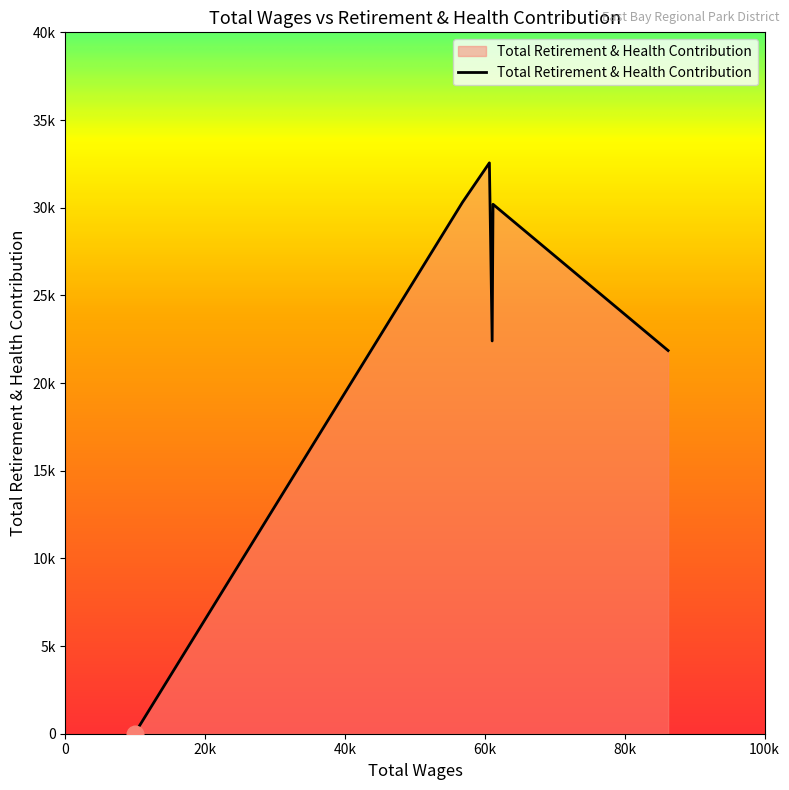

Is this an area chart (filled region under the line)?

Yes